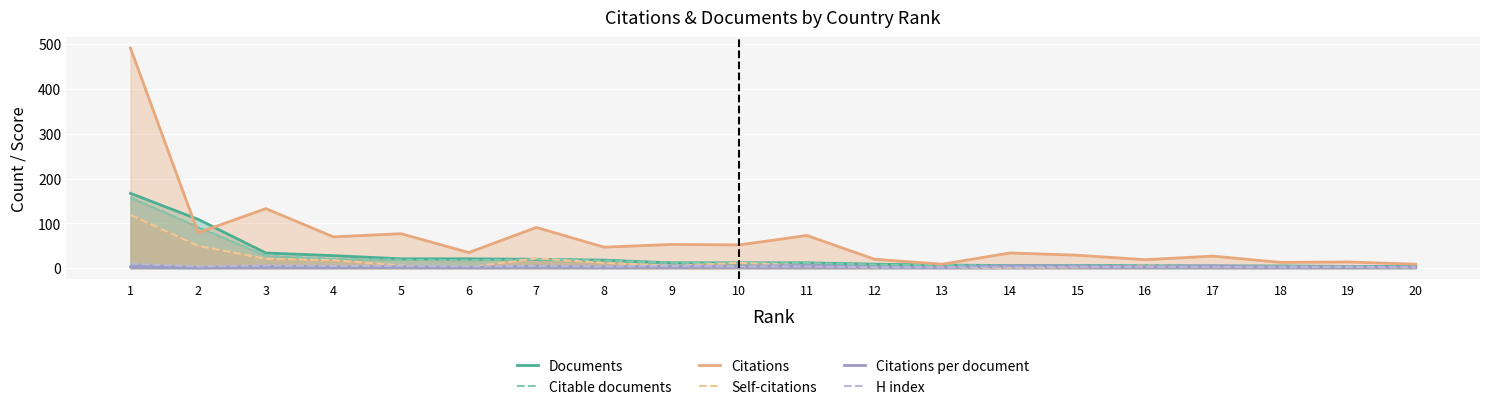

Reading right to left, transcribe all the data shown in this chart.

Documents: 4.0	4.0	5.0	5.0	6.0	6.0	6.0	7.0	9.0	12.0	12.0	12.0	18.0	20.0	21.0	21.0	28.0	34.0	109.0	167.0
Citable documents: 4.0	4.0	5.0	4.0	6.0	6.0	6.0	7.0	8.0	12.0	11.0	12.0	17.0	20.0	18.0	19.0	21.0	28.0	92.0	158.0
Citations: 9.0	14.0	13.0	27.0	19.0	29.0	34.0	9.0	20.0	73.0	52.0	53.0	47.0	91.0	35.0	77.0	70.0	133.0	79.0	491.0
Self-citations: 1.0	3.0	3.0	4.0	6.0	2.0	1.0	1.0	1.0	6.0	12.0	5.0	12.0	22.0	2.0	6.0	18.0	21.0	50.0	119.0
Citations per document: 2.2	3.5	2.6	5.4	3.2	4.8	5.7	1.3	2.2	6.1	4.3	4.4	2.6	4.5	1.7	3.7	2.5	3.9	0.7	2.9
H index: 2.0	3.0	2.0	3.0	3.0	3.0	2.0	2.0	2.0	4.0	4.0	5.0	4.0	5.0	4.0	5.0	5.0	6.0	4.0	10.0